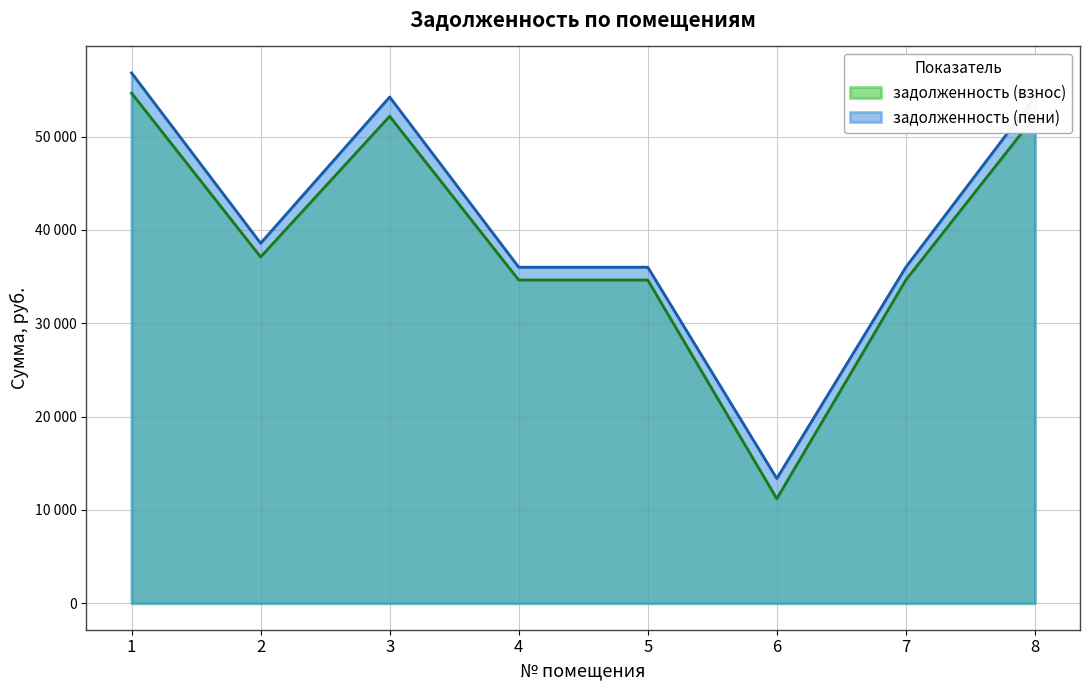

What are all the series names shown in the legend?

задолженность (взнос), задолженность (пени)